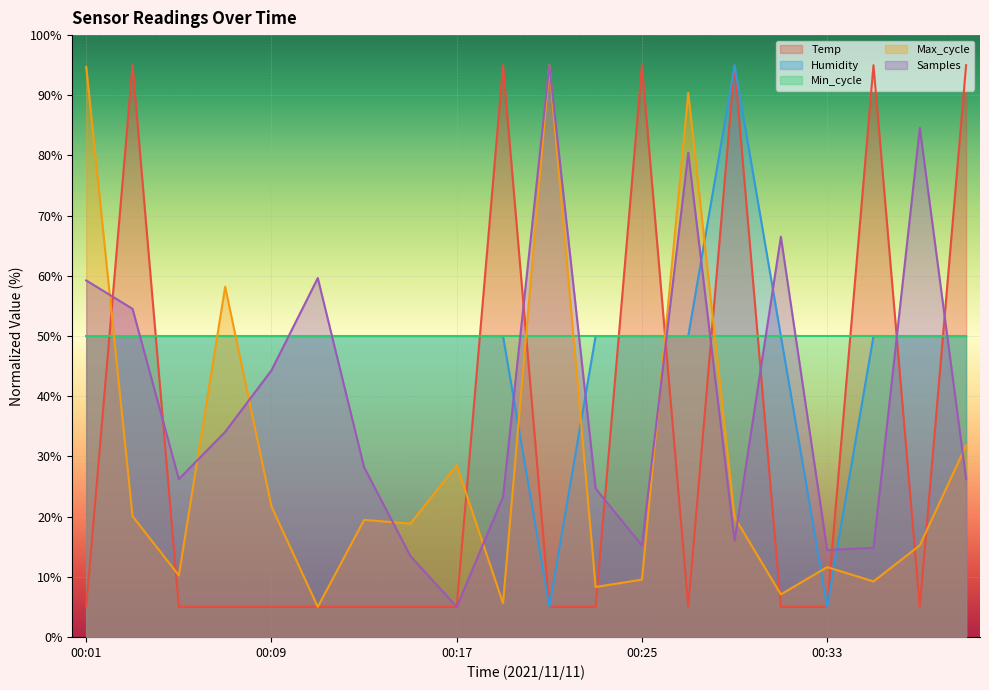

Between 00:35 and 00:09, which is larger?

00:35